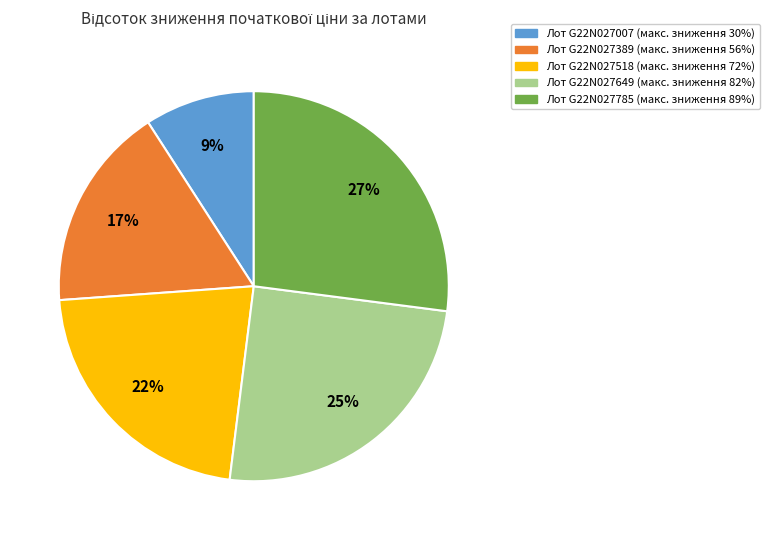

To the nearest percent, what is the difference between the largest and smallest slice percentages?

18%